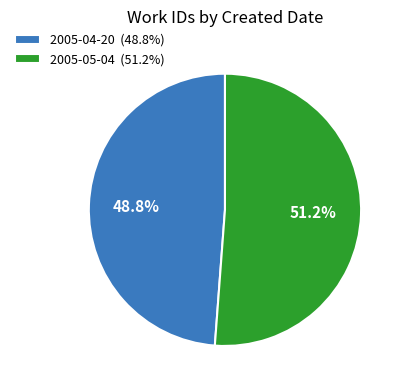

What is the ratio of the value at 2005-04-20 to the value at 2005-05-04?

1.0